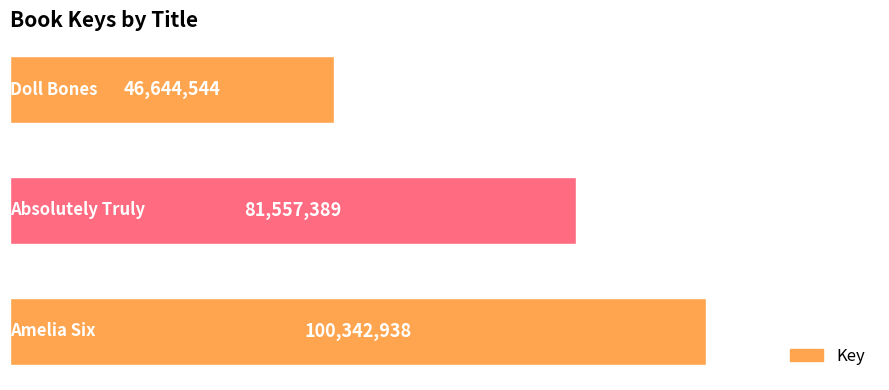

What is the minimum value shown in the chart?

46644544